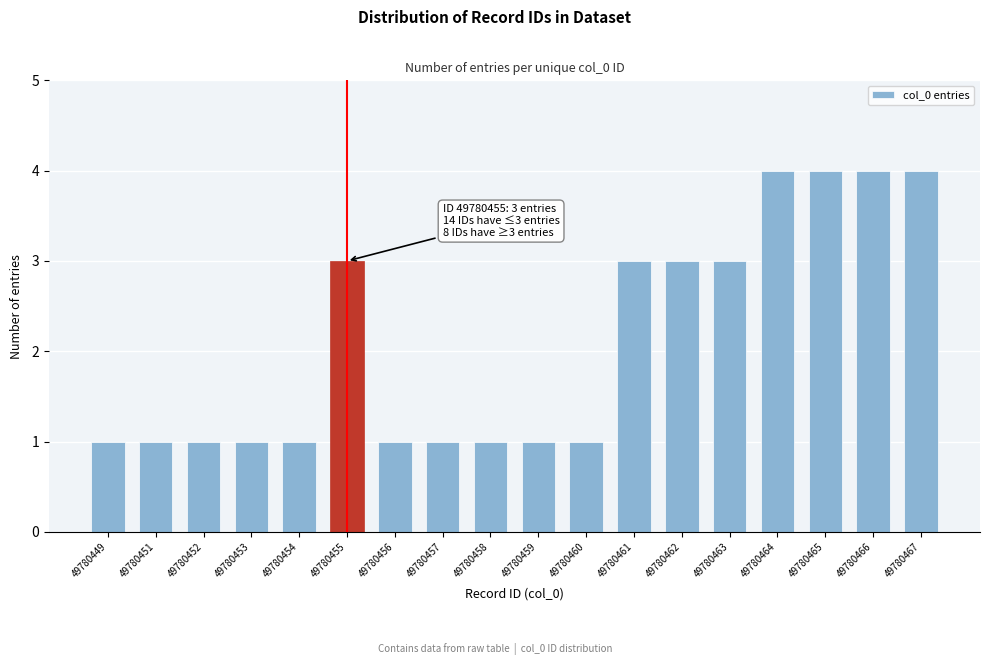

Reading right to left, what are all the values shown in this chart?

49780467=4	49780466=4	49780465=4	49780464=4	49780463=3	49780462=3	49780461=3	49780460=1	49780459=1	49780458=1	49780457=1	49780456=1	49780455=3	49780454=1	49780453=1	49780452=1	49780451=1	49780449=1